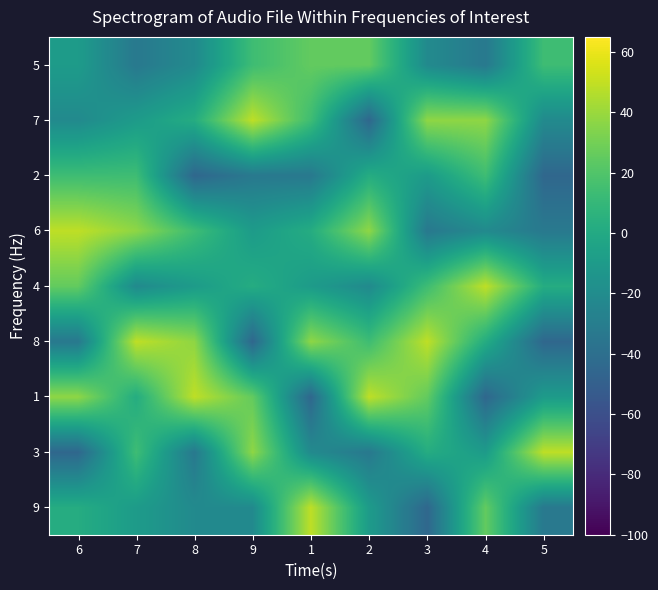

What is the spread (max minus min) of values at 7?

82.0